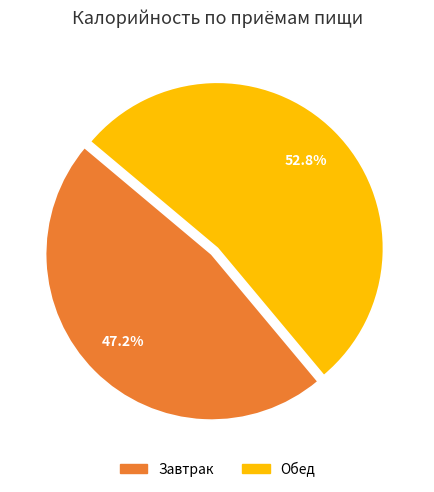

Rank the categories by value from lowest to highest.

Завтрак, Обед